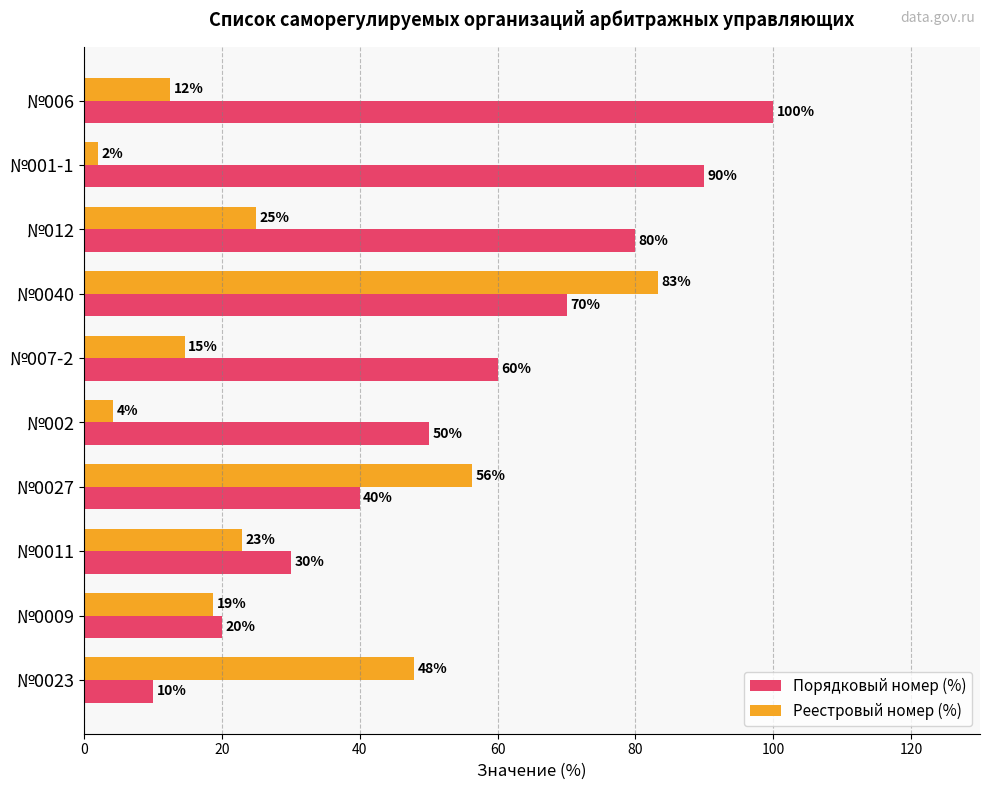

Is the value of Реестровый номер (%) at №0027 greater than the value of Порядковый номер (%) at №006?

No